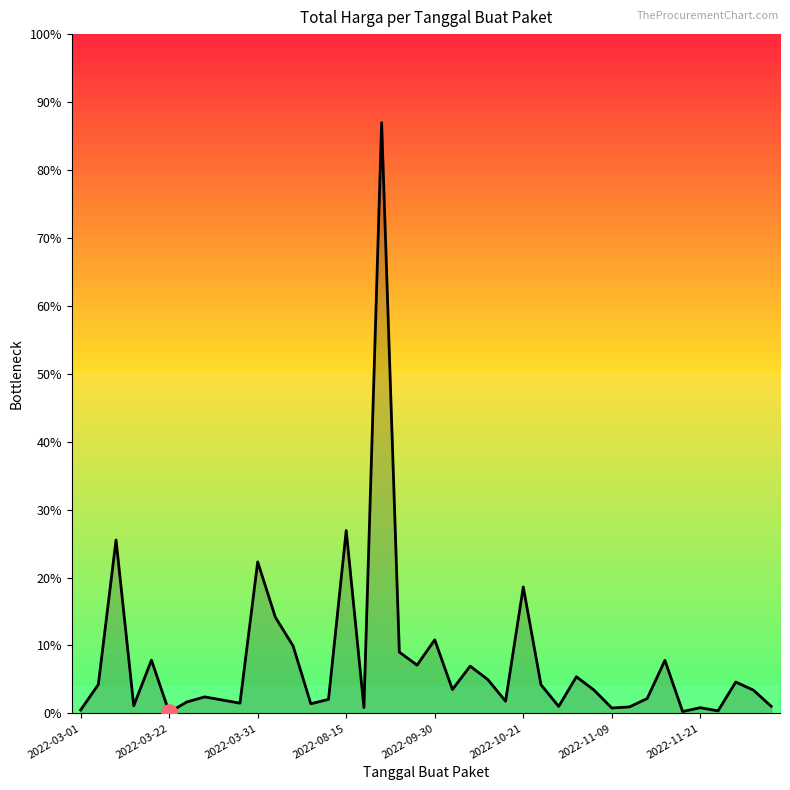

Is this an area chart (filled region under the line)?

Yes